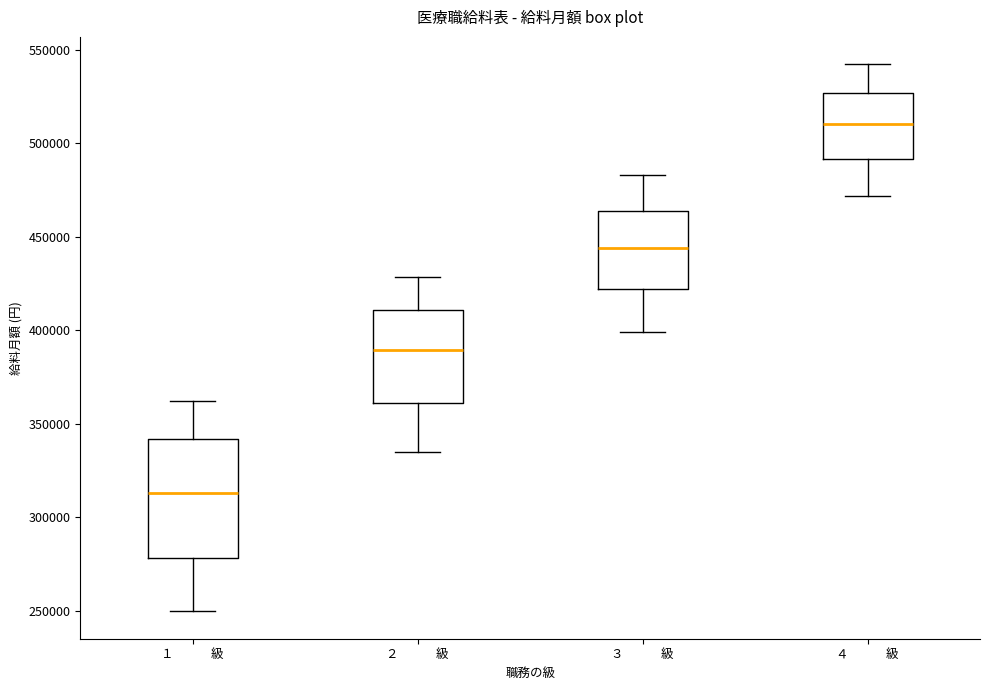

Which box's median line is the highest?

４ 級